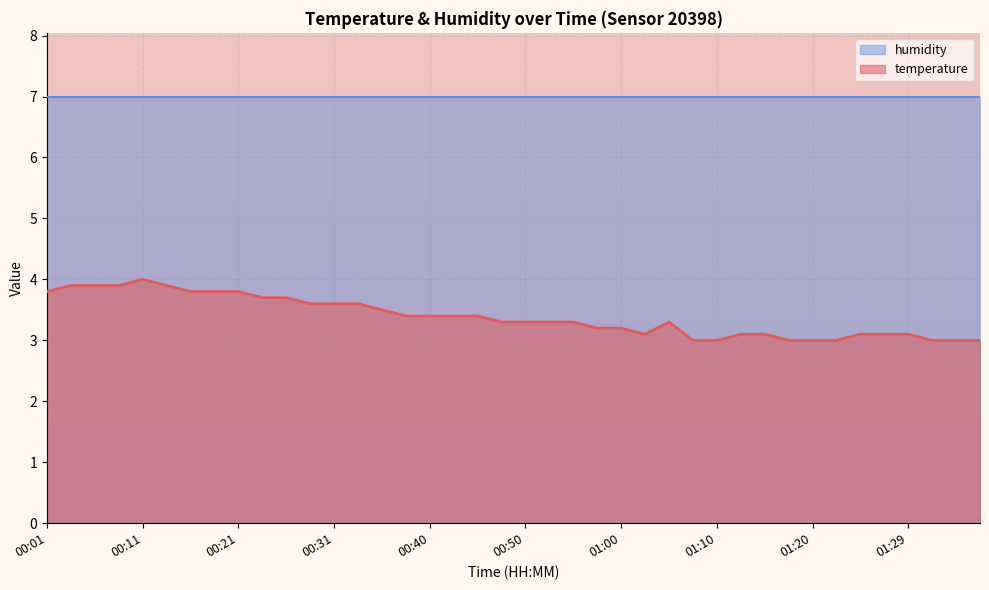

What is the smallest value displayed?

3.0